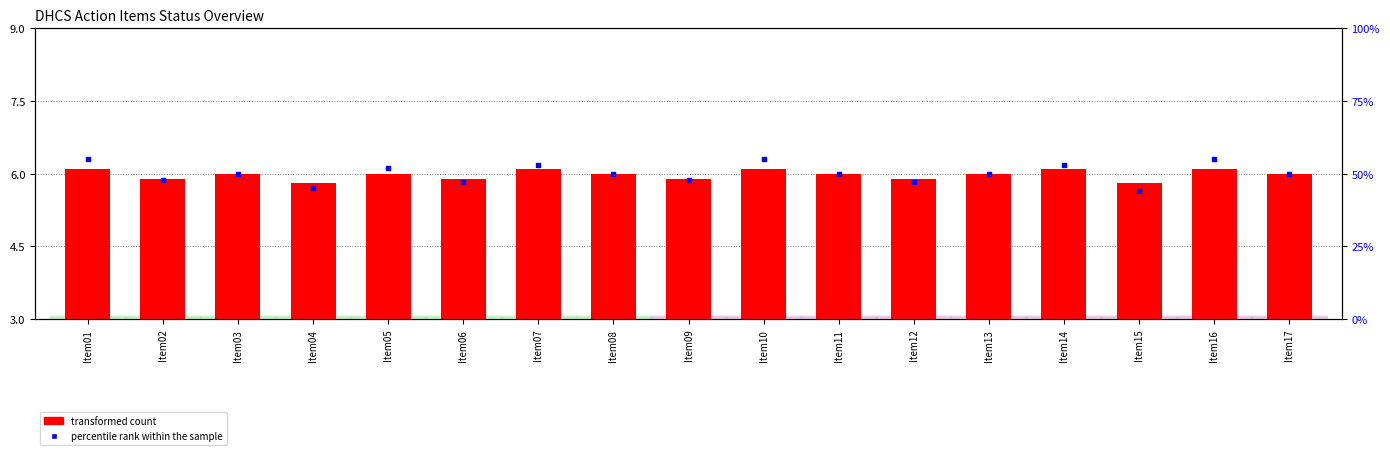

At how many categories does at least one series exceed 21?

17